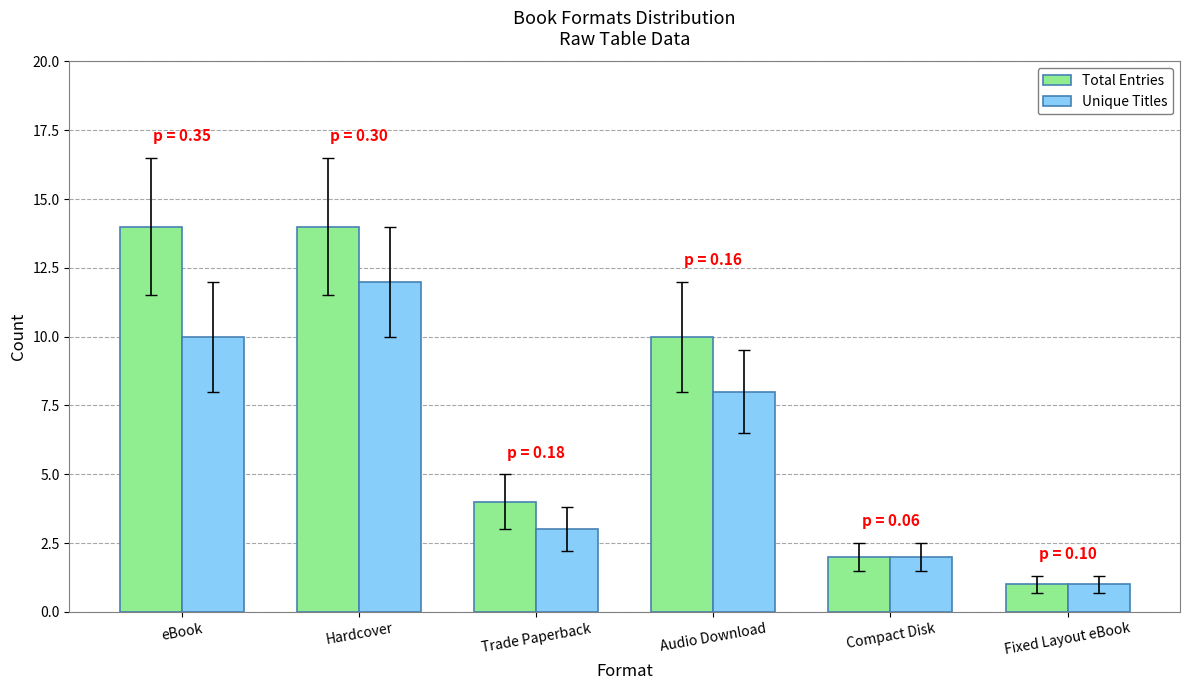

At which label does Unique Titles reach its peak?

Hardcover